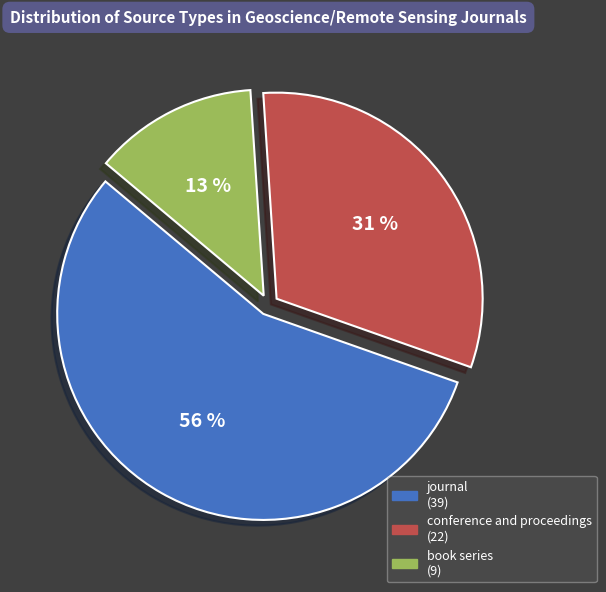

Combined, do journal and book series account for over 50%?

Yes